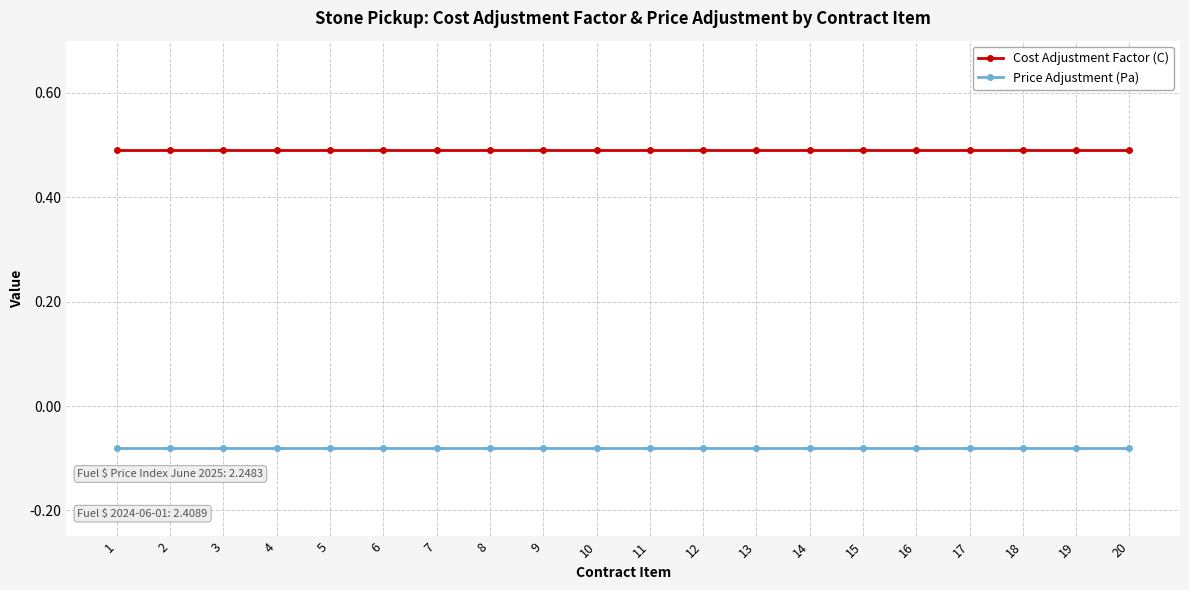

The value of Cost Adjustment Factor (C) at 10 is 0.2. True or false?

False